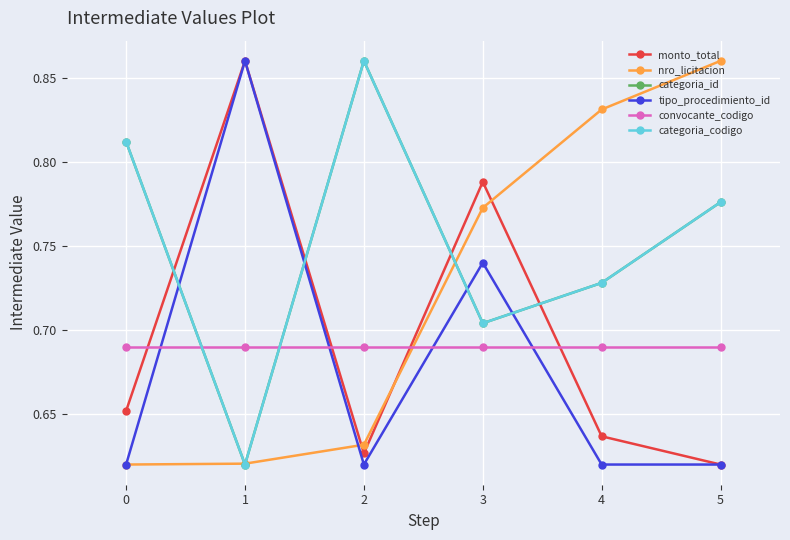

The value of tipo_procedimiento_id at 1 is 0.2. True or false?

False